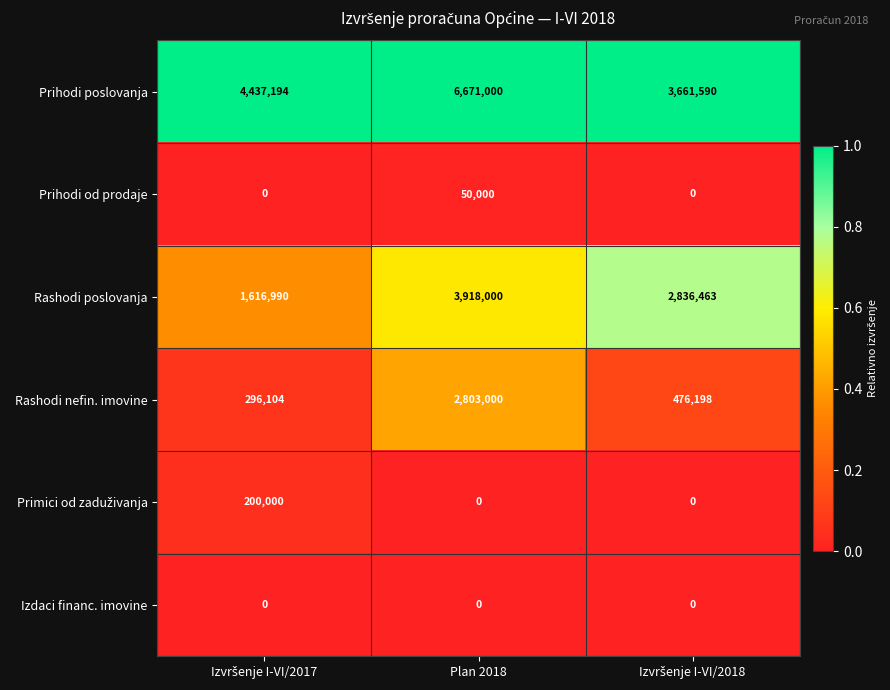

Which series has the largest total across all categories?

Prihodi poslovanja